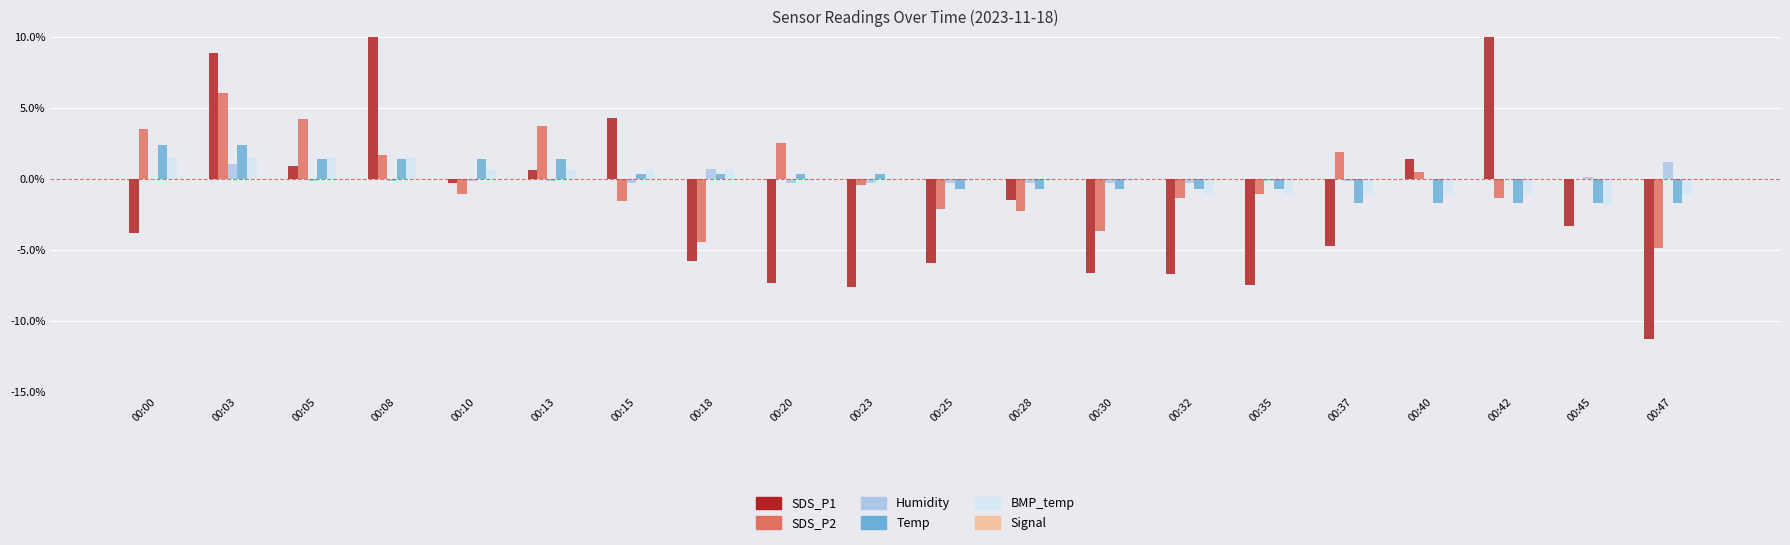

Rank the categories by Humidity value from highest to lowest.

00:47, 00:03, 00:18, 00:45, 00:00, 00:40, 00:42, 00:05, 00:08, 00:10, 00:13, 00:35, 00:37, 00:15, 00:20, 00:23, 00:25, 00:28, 00:30, 00:32